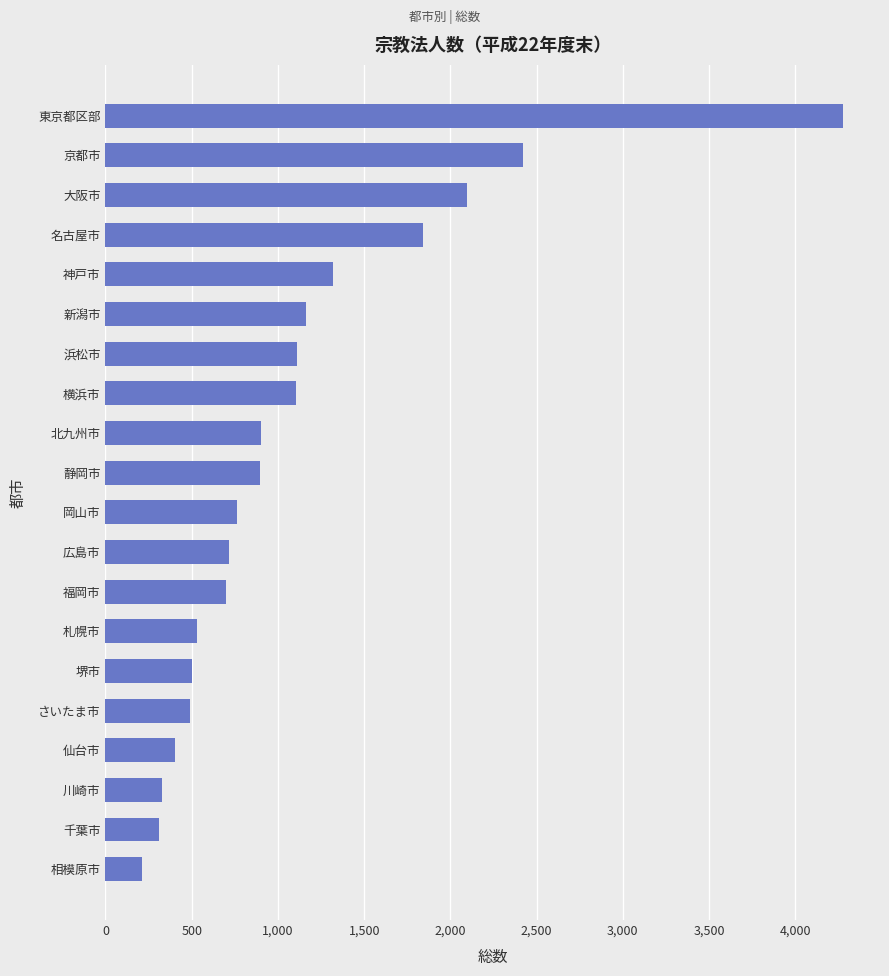

What is the sum of the values at 堺市 and 岡山市?

1262